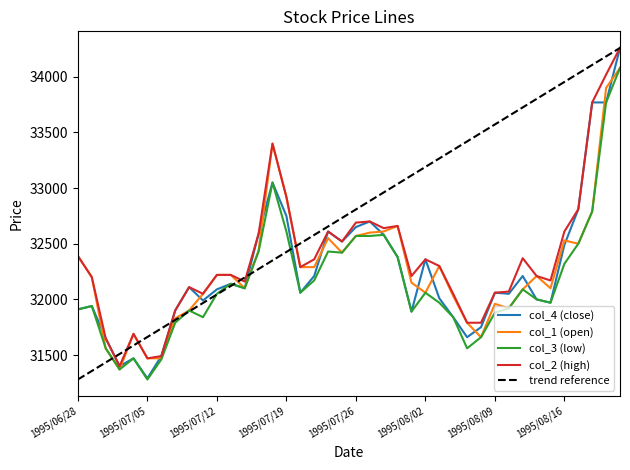

What is the highest value of the col_2 (high) series?

34260.0